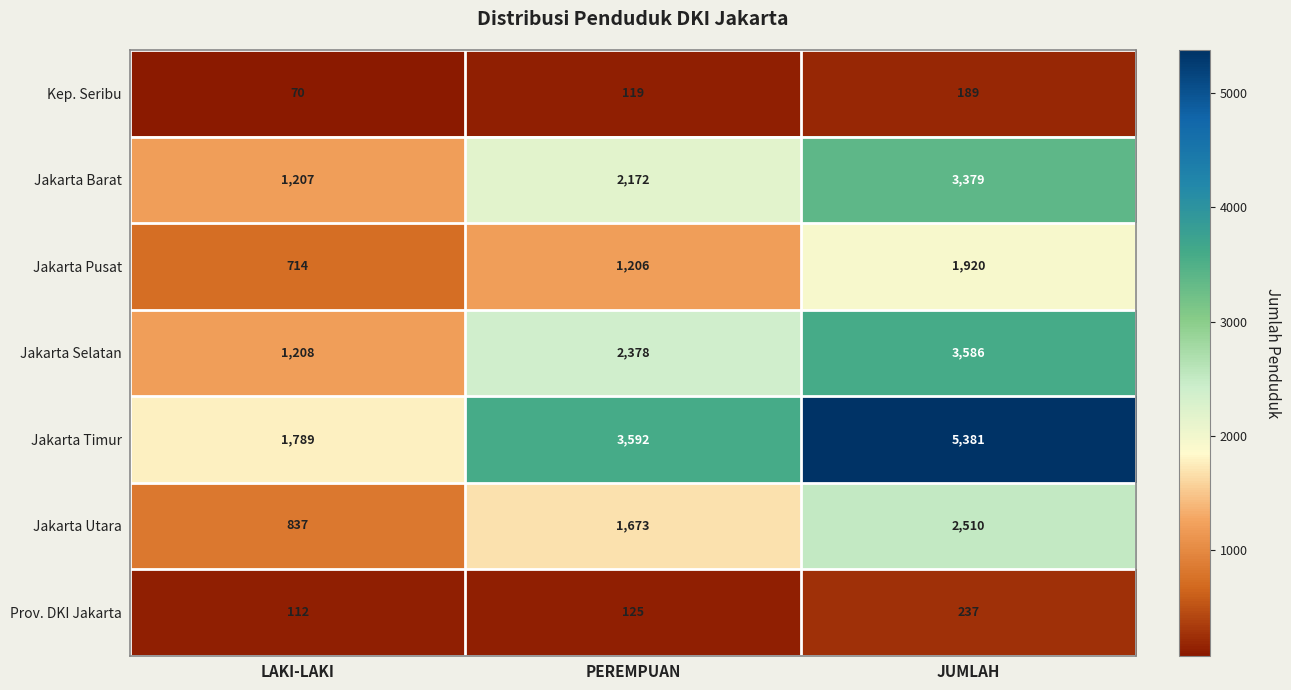

Which series has the largest range (max minus min)?

Jakarta Timur